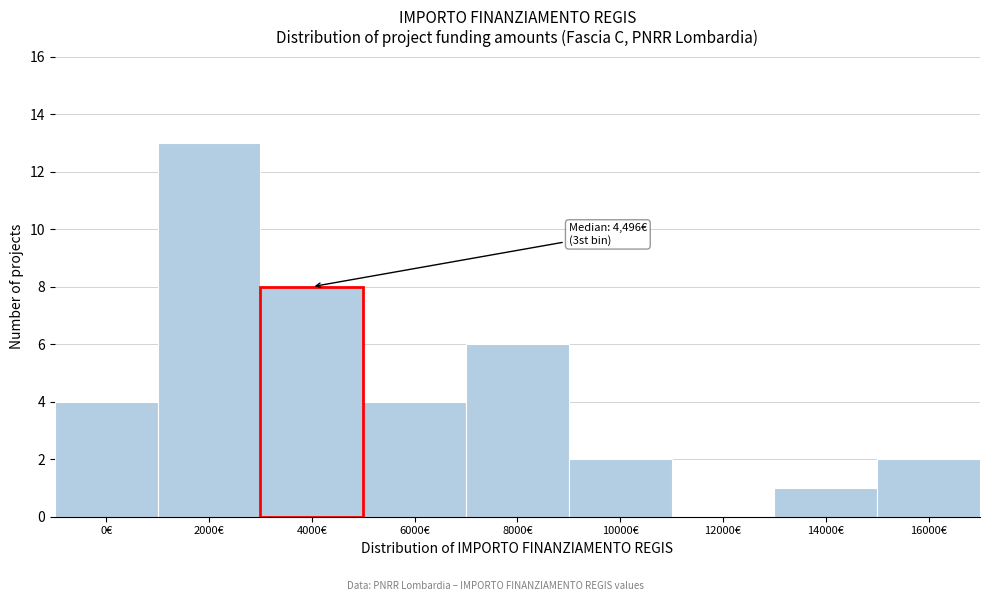

Reading right to left, list all the values displayed in this chart.

16000€=2	14000€=1	12000€=0	10000€=2	8000€=6	6000€=4	4000€=8	2000€=13	0€=4